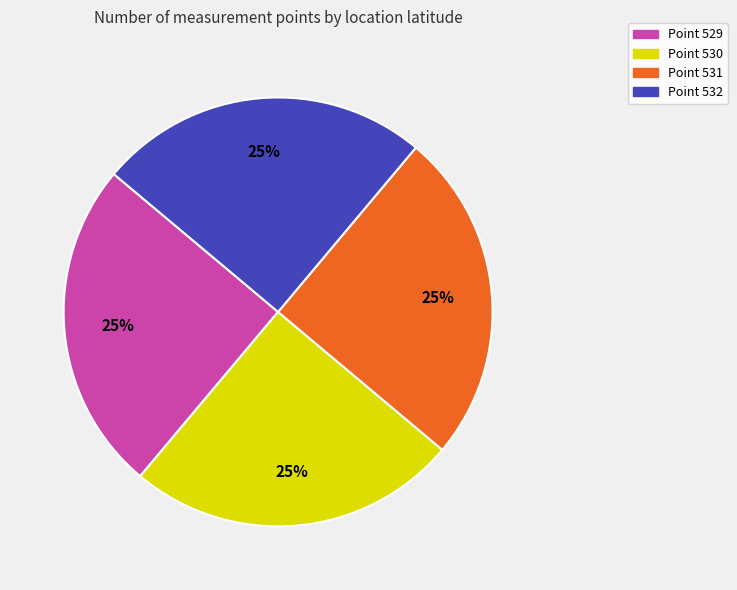

True or false: Point 529 accounts for 39% of the total.

False